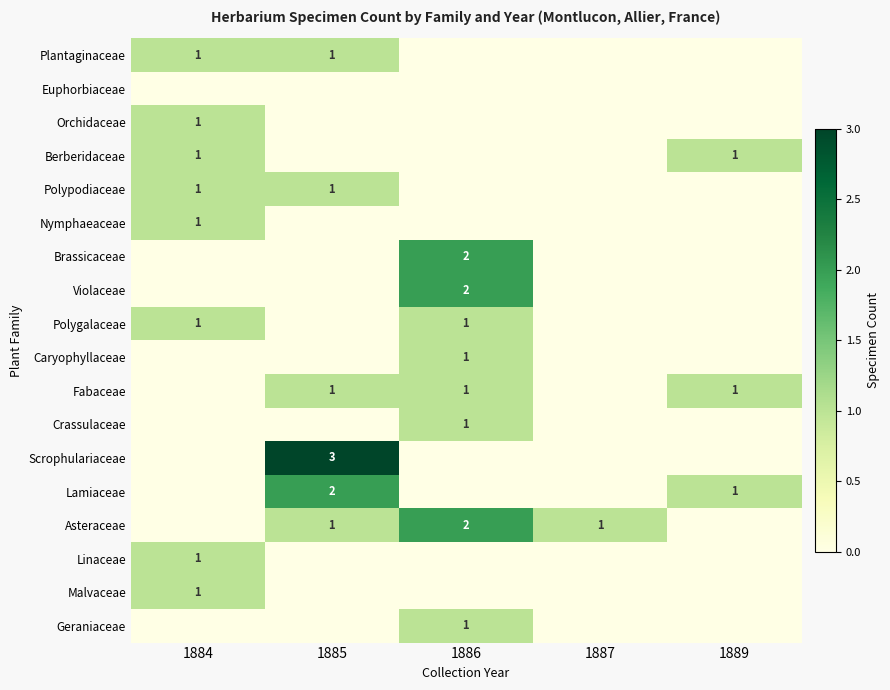

What is the greatest value displayed?

3